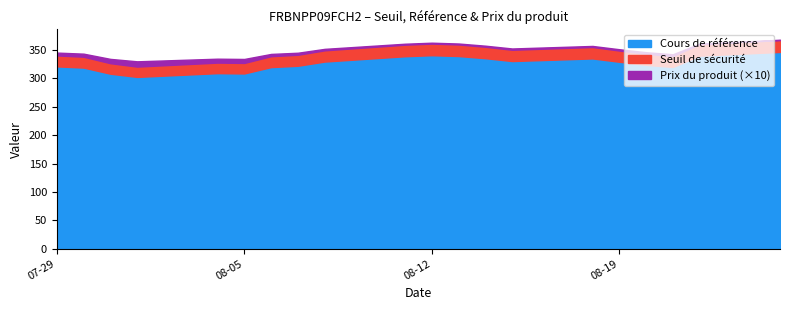

Is the value of Cours de référence at 2025-08-06 greater than the value of Prix du produit at 2025-08-08?

Yes